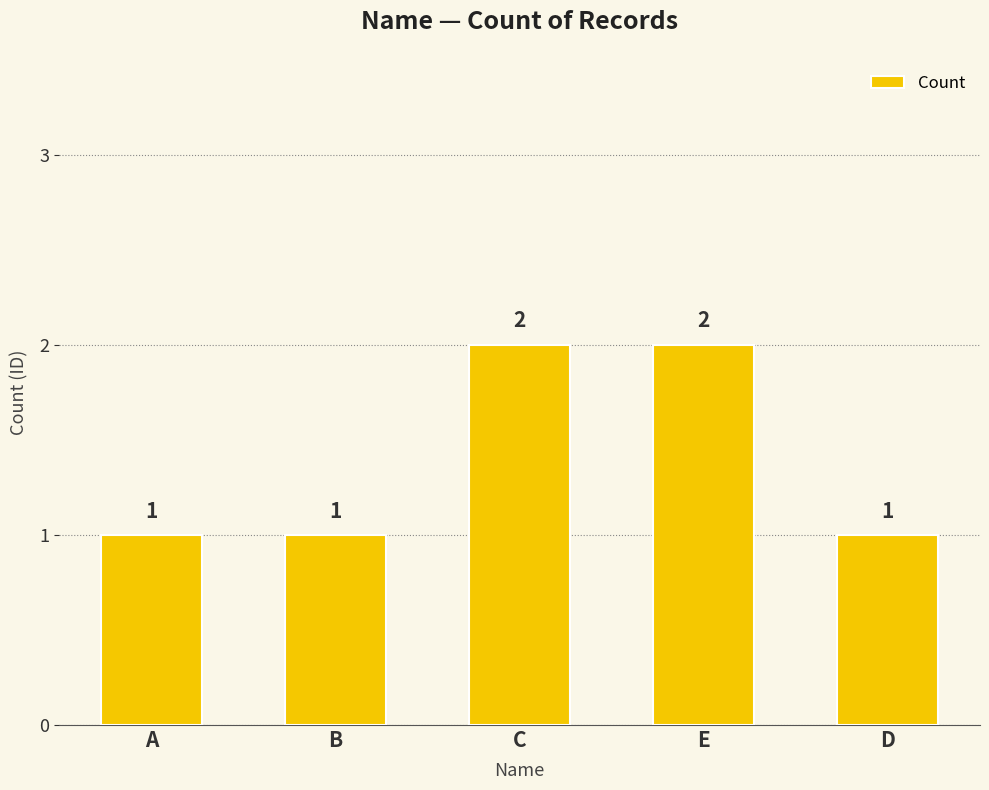

The chart shows a value of 1 at D. True or false?

True